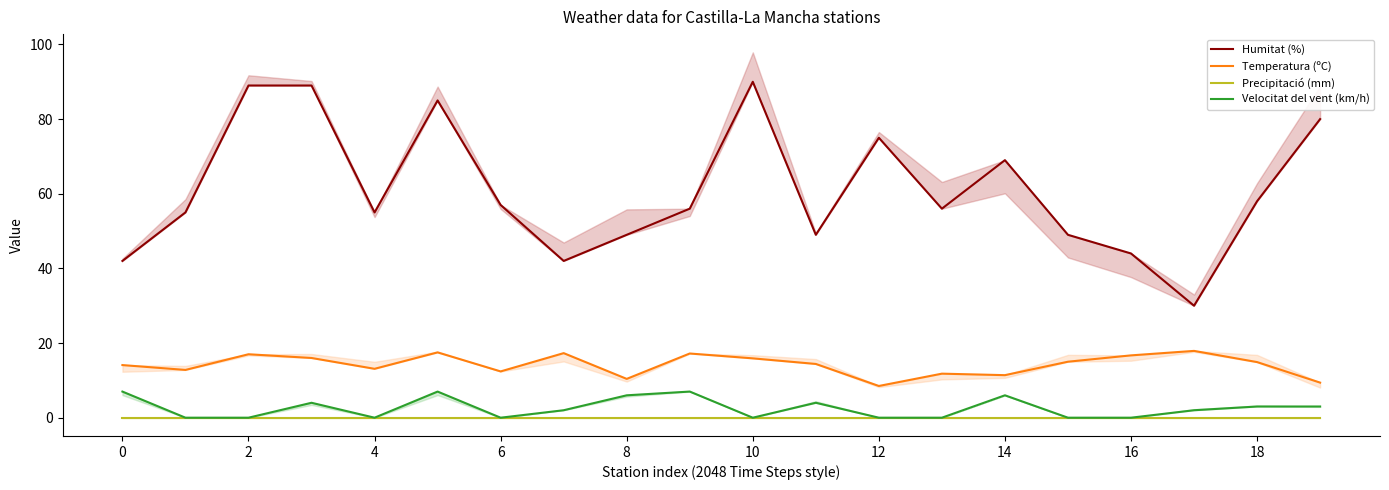

How many Velocitat del vent (km/h) values are between 0 and 6?

17